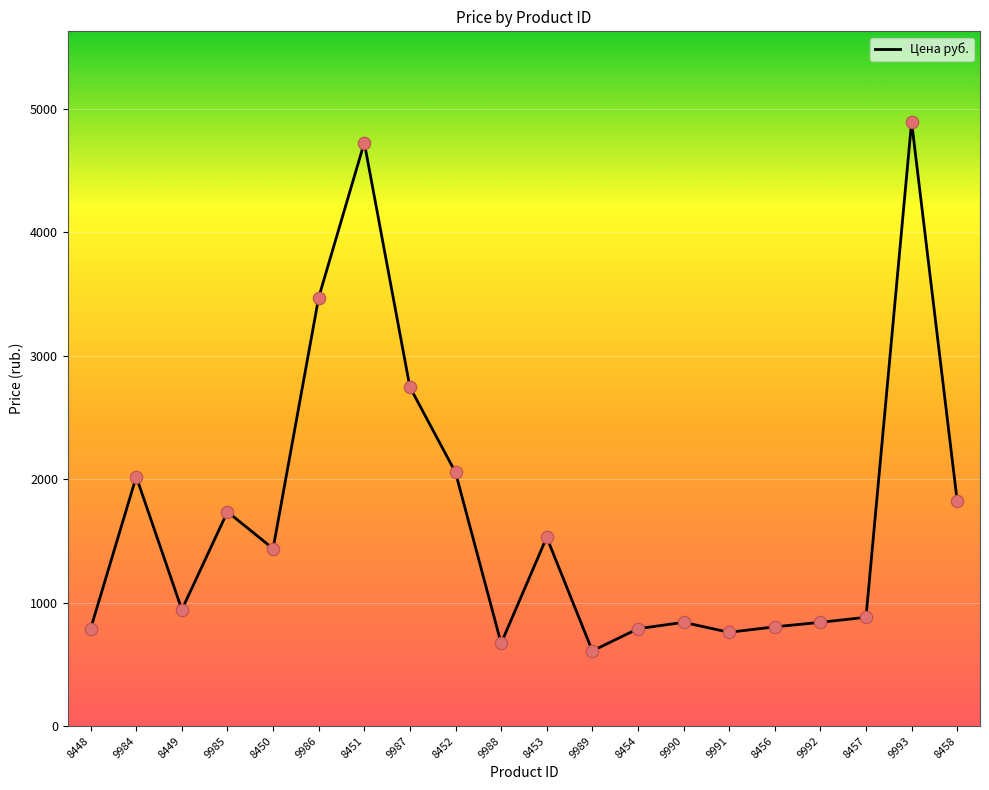

Approximately how many times larger is the value at 9992 compared to 9991?

1.1